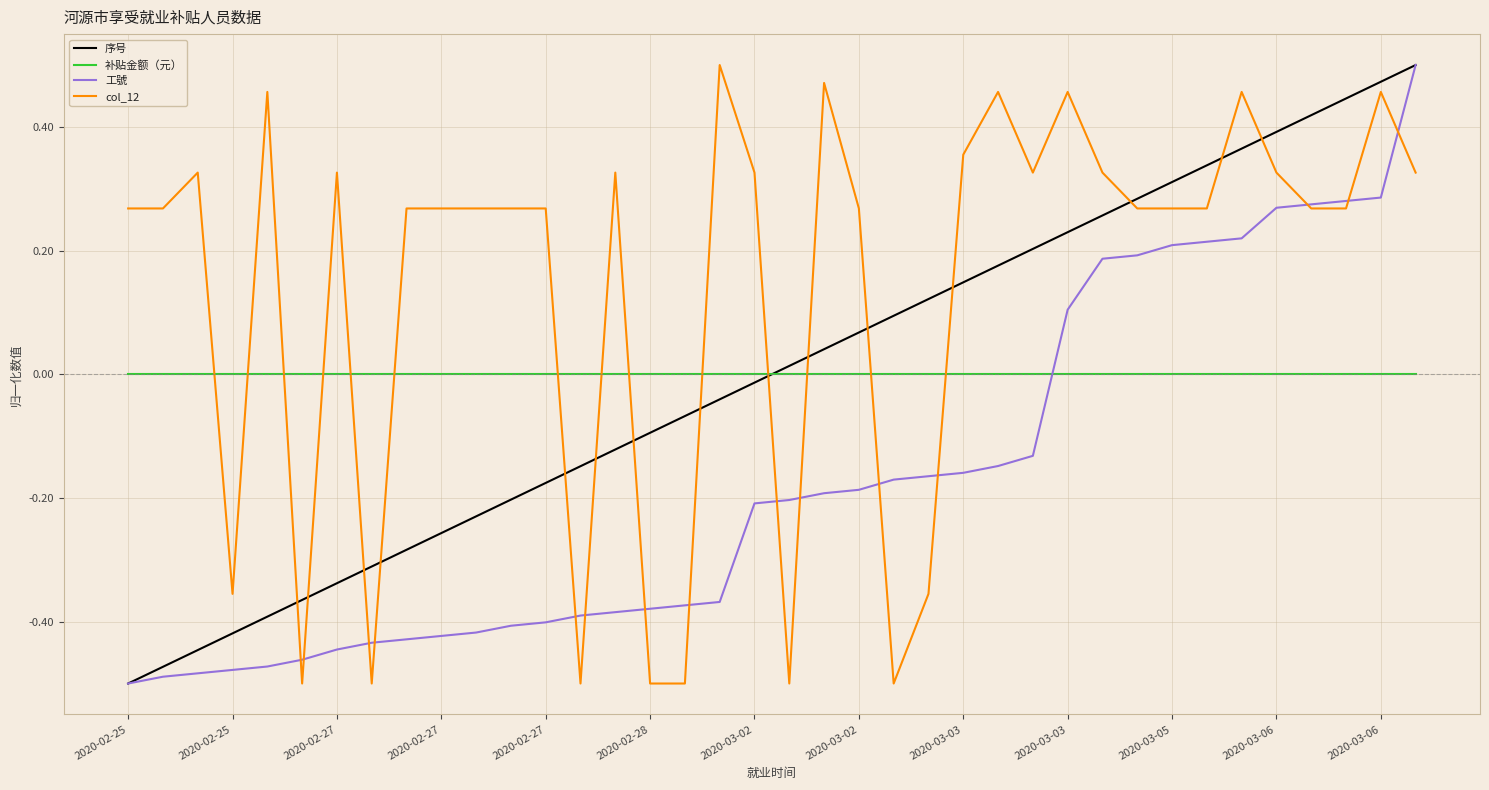

How many distinct data groups are displayed?

4